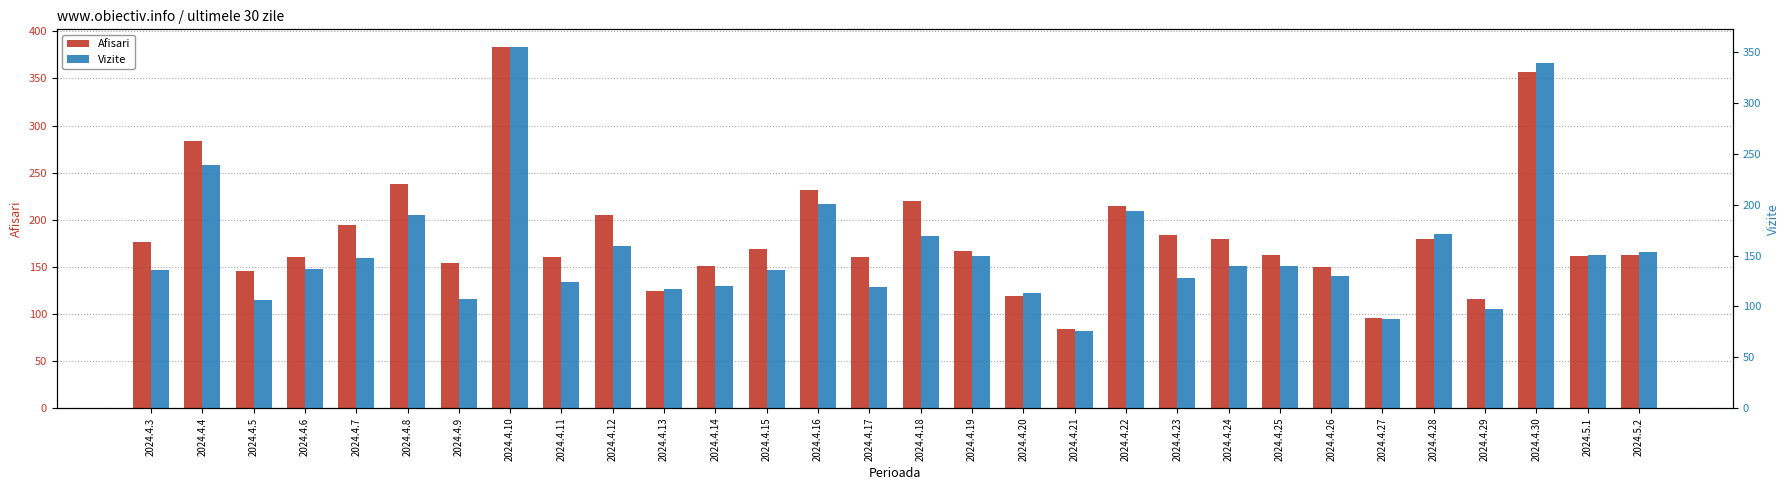

What is the average value of the Vizite series?

154